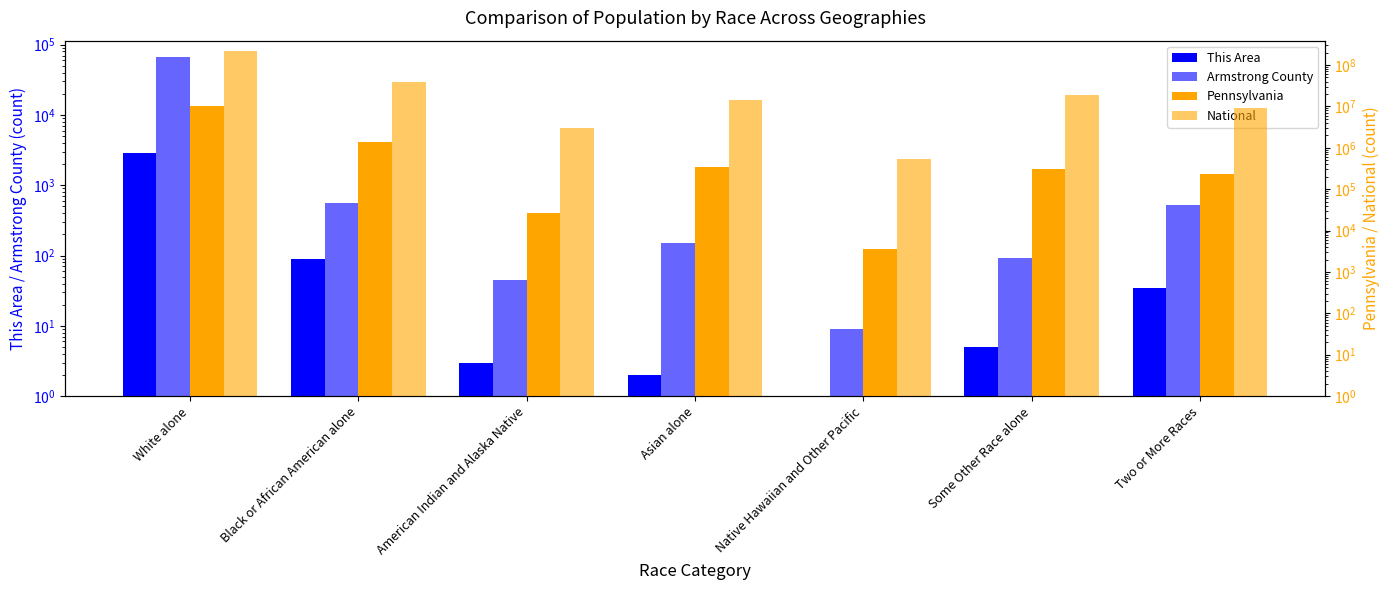

List the series in order of their peak value, highest first.

National, Pennsylvania, Armstrong County, This Area